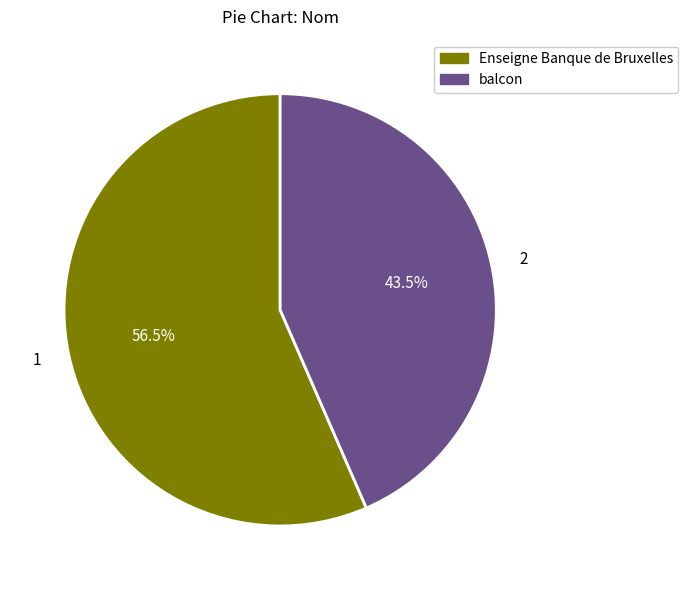

Count the number of slices in the pie.

2